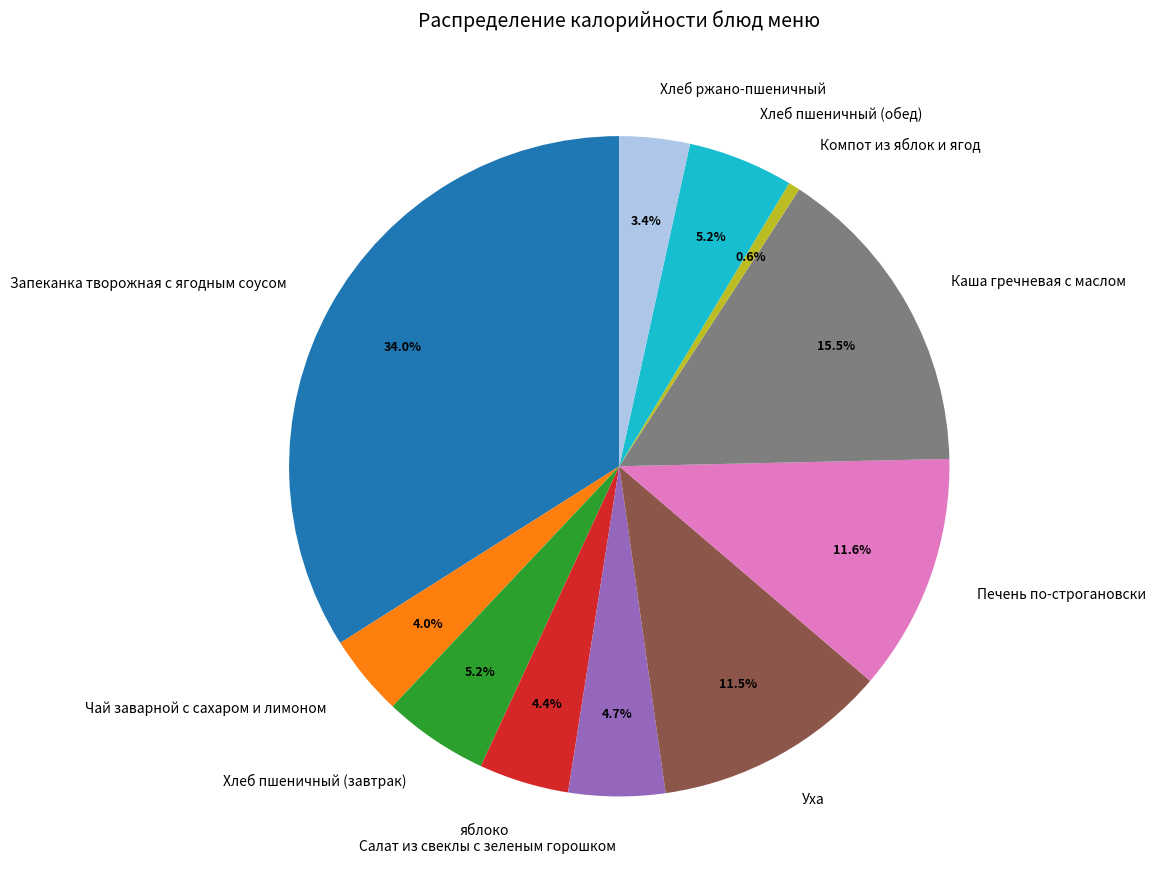

Does any single category account for the majority?

No